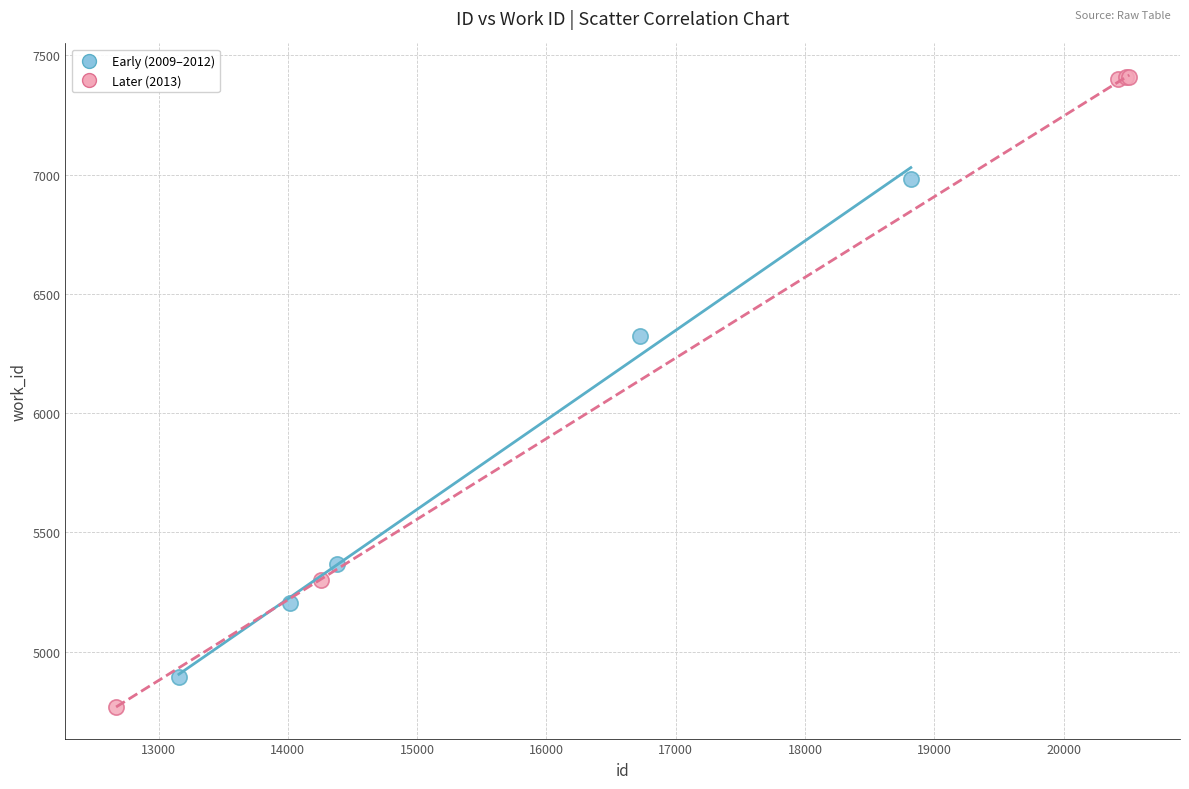

Which series reaches the minimum Y coordinate?

Later (2013)